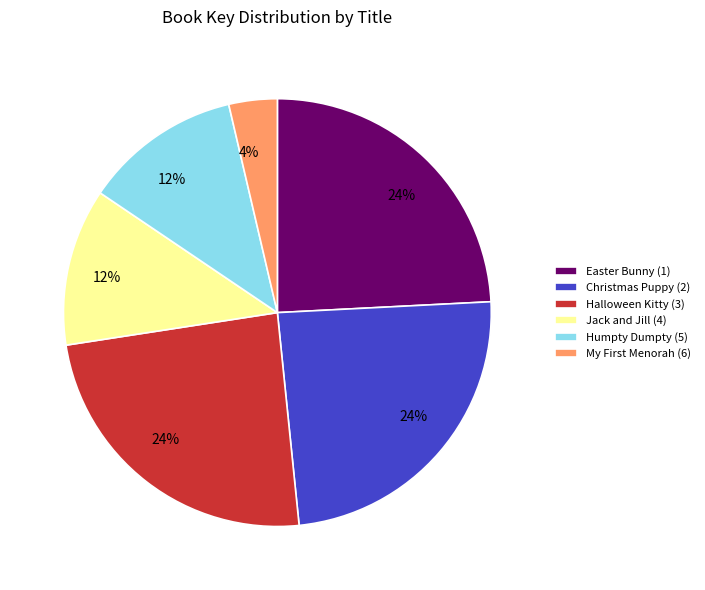

Approximately how many times larger is the value at Easter Bunny (1) compared to Christmas Puppy (2)?

1.0